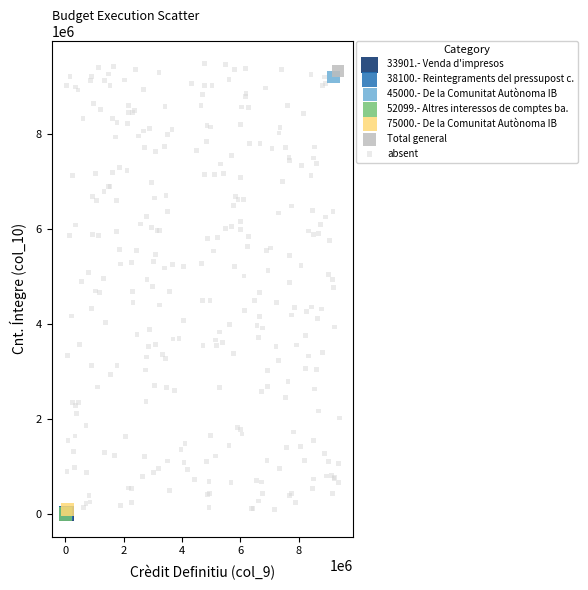

What are all the series names shown in the legend?

33901.- Venda d'impresos, 38100.- Reintegraments del pressupost c., 45000.- De la Comunitat Autònoma IB, 52099.- Altres interessos de comptes ba., 75000.- De la Comunitat Autònoma IB, Total general, absent